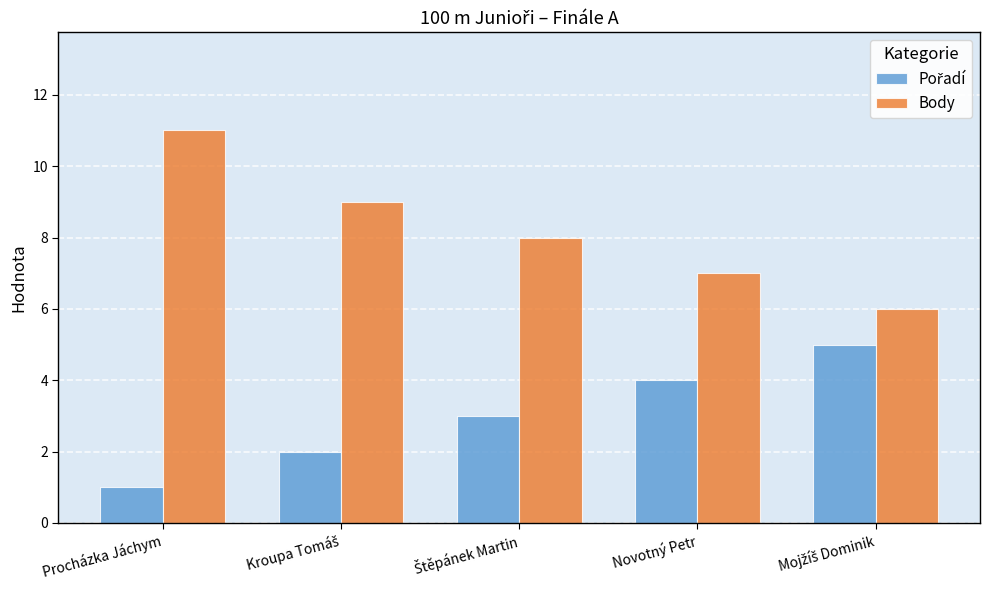

How many categories are shown in the chart?

5